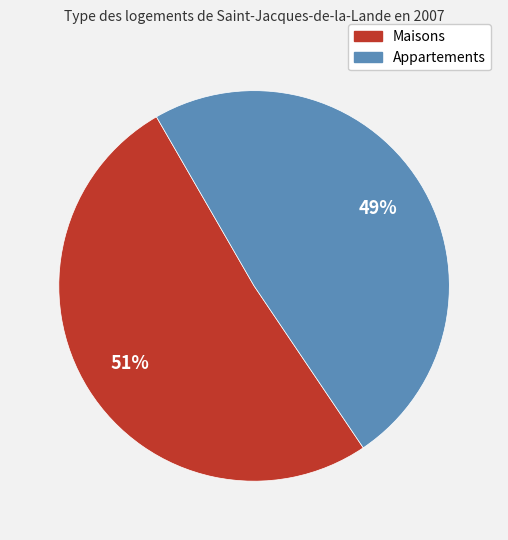

Does any single category account for the majority?

Yes